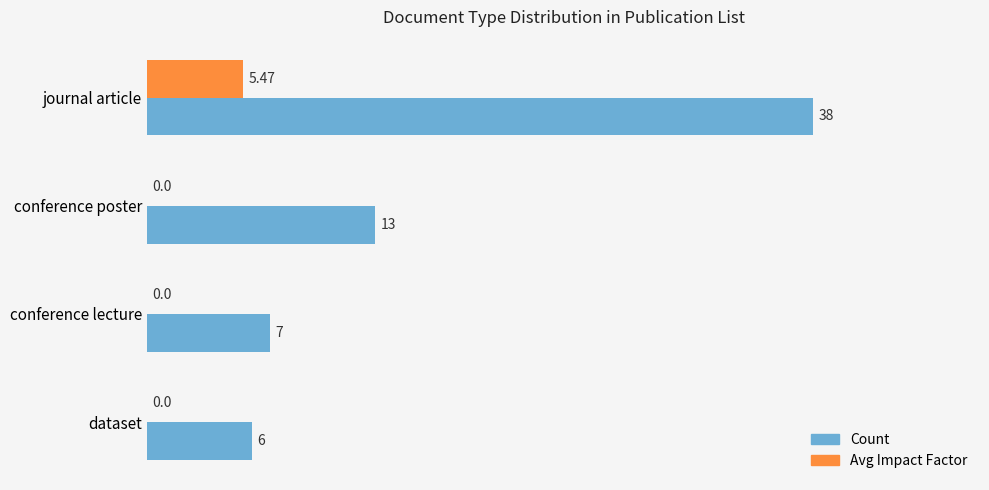

How many data points does each series have?

4